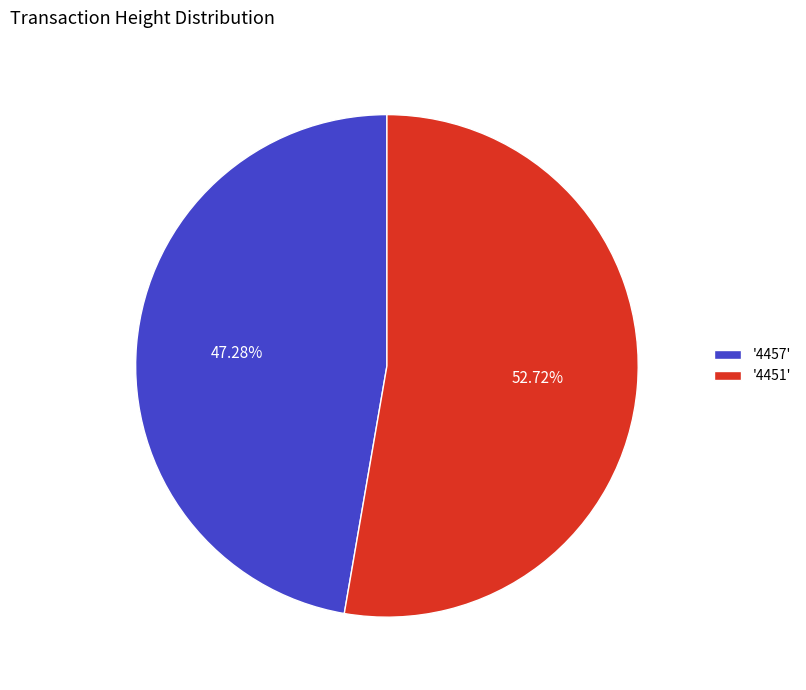

Does '4451' account for over 50% of the chart?

Yes